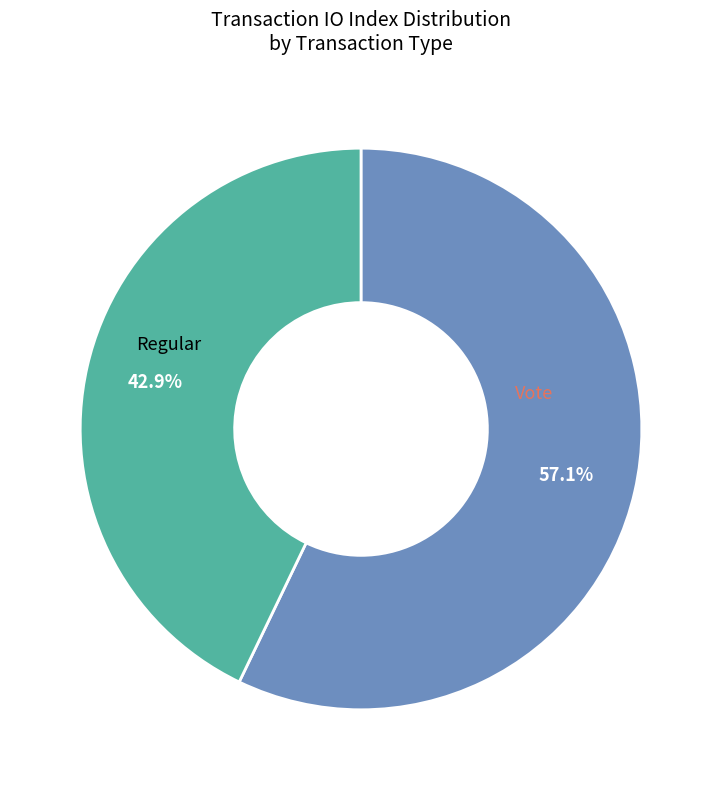

Does any single category account for the majority?

Yes